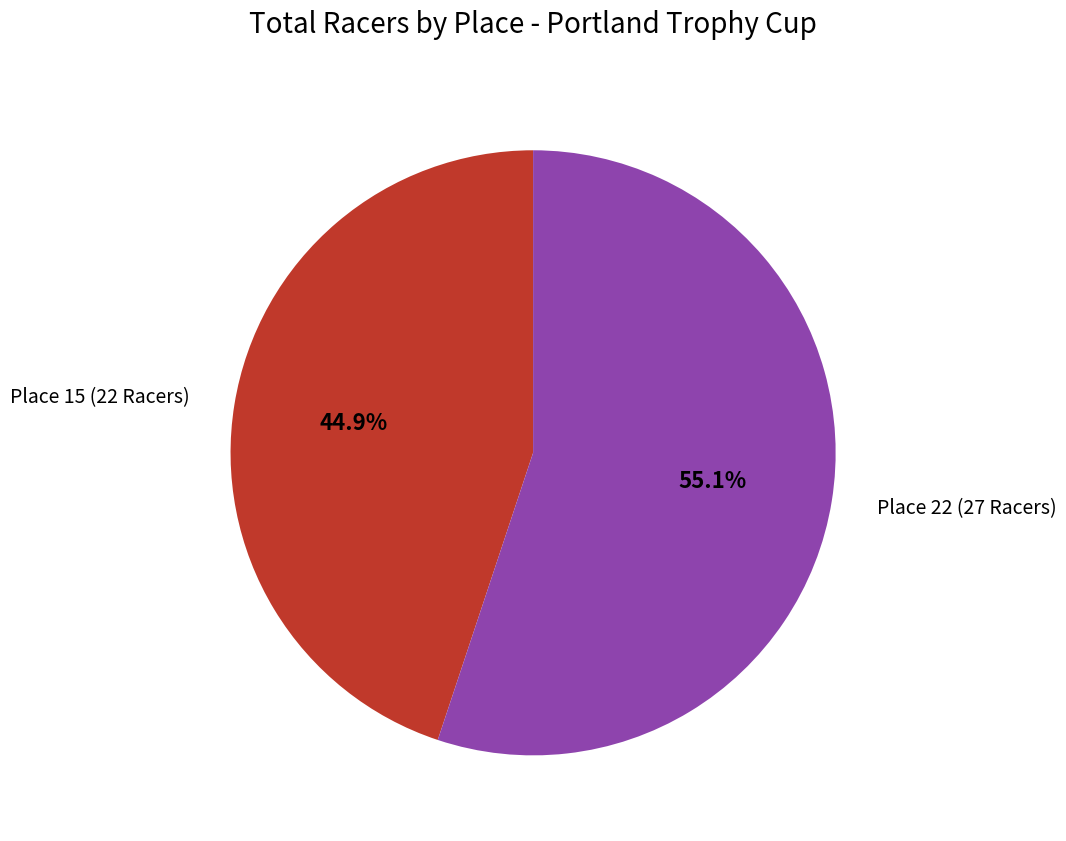

How many segments does this pie chart have?

2